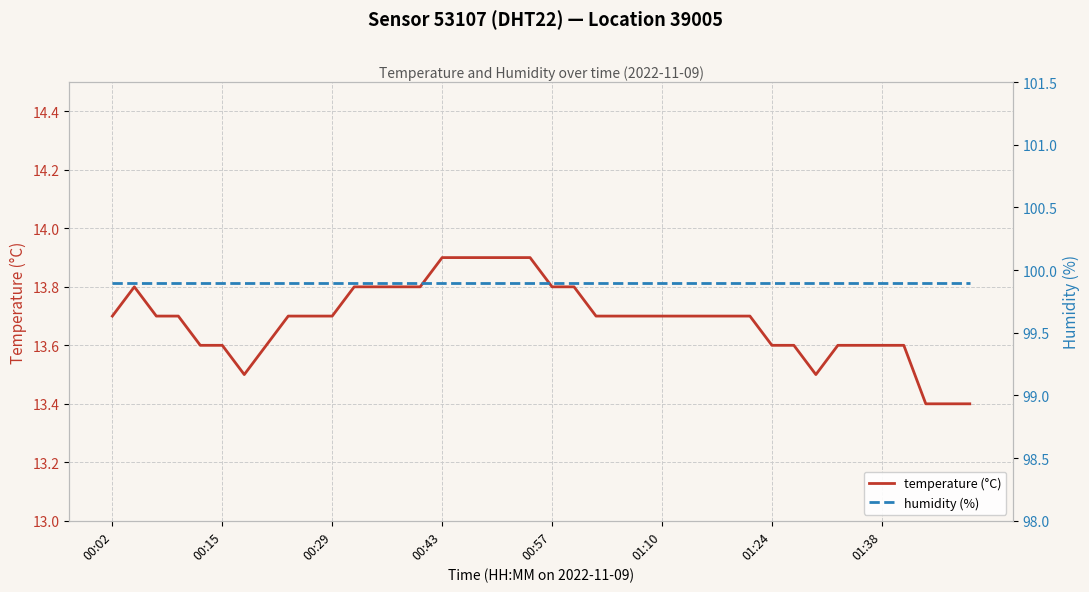

Rank the series by their maximum value, from highest to lowest.

humidity (%), temperature (°C)